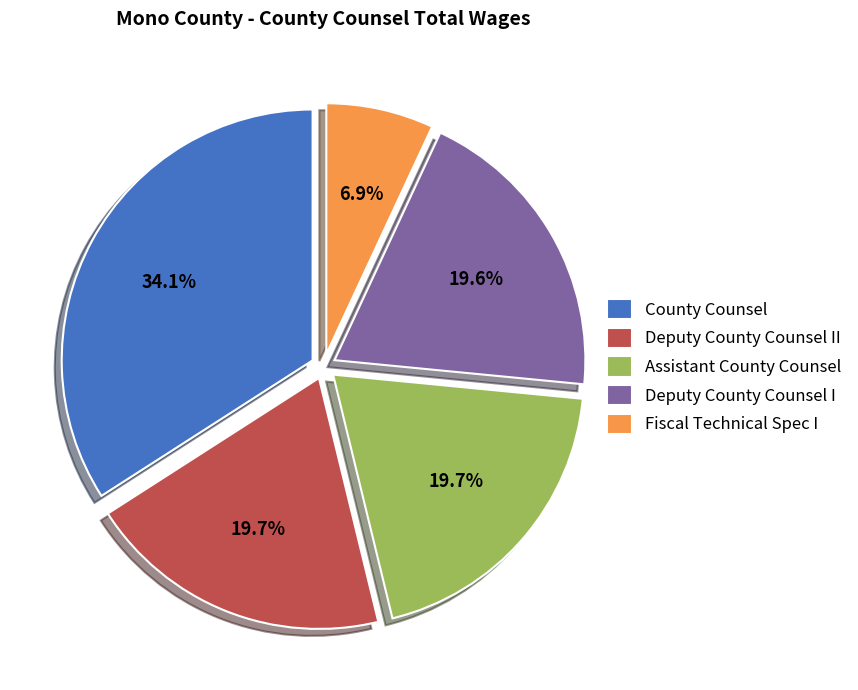

Combined, what portion of the pie is Deputy County Counsel II and Deputy County Counsel I?

39.3%